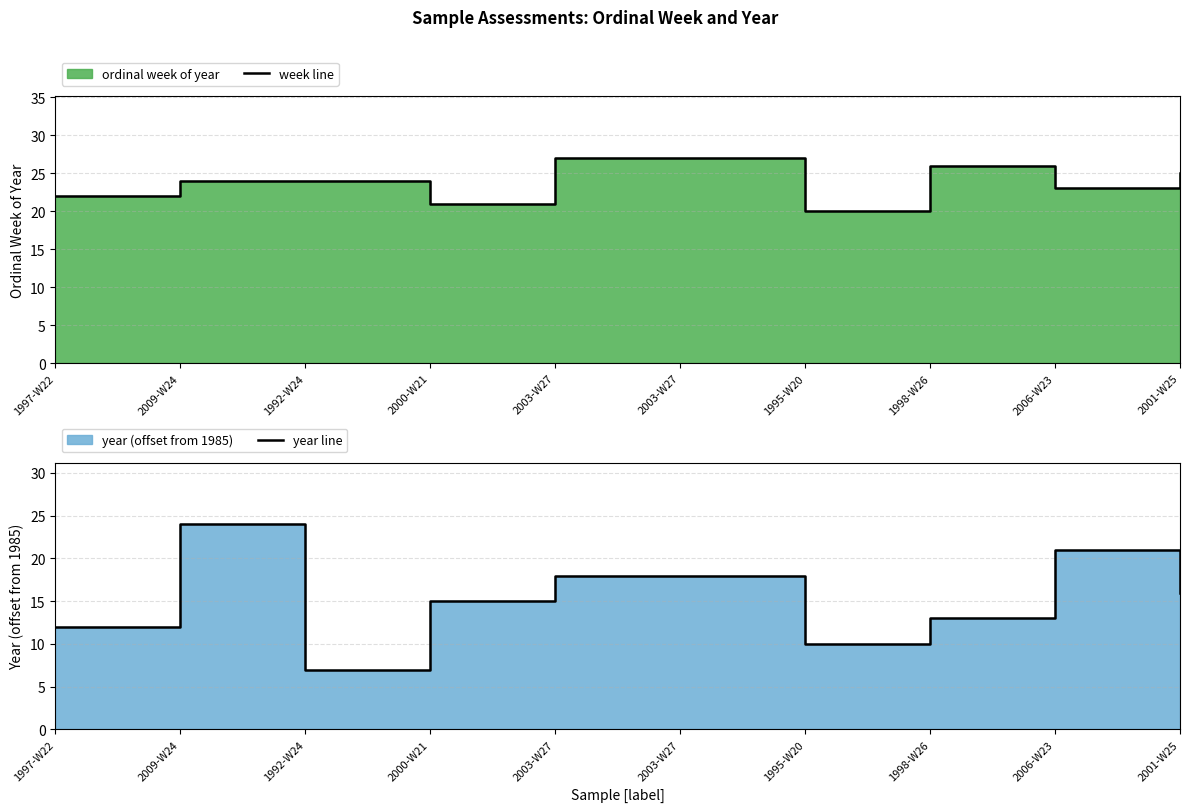

What is the sum of the year line values at 2003-W27 and 2009-W24?

42